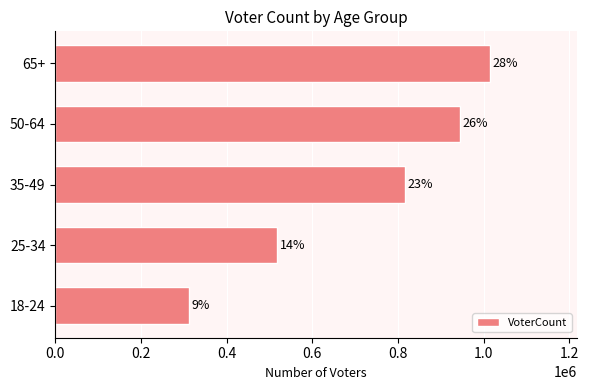

How many bars are there in total?

5